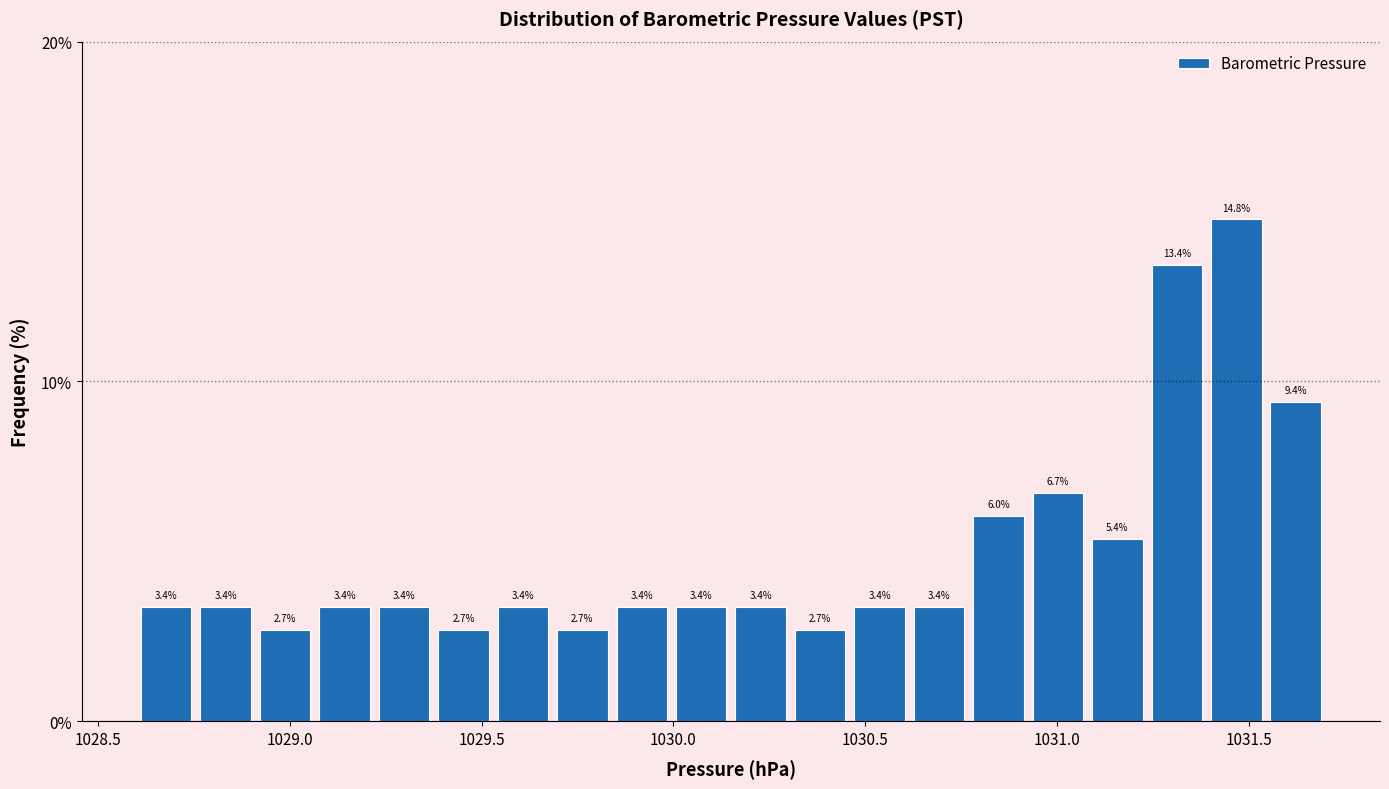

Around what value on the x-axis is the tallest bar? Give the approximate position of its centre, as read against the axis.

1031.45